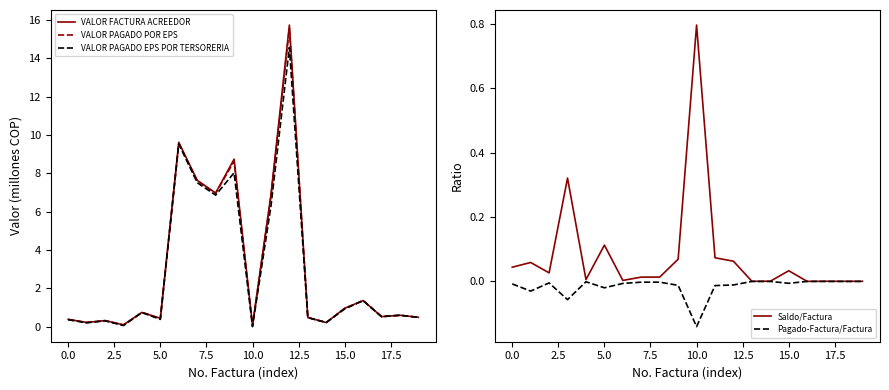

What is the average value of the VALOR FACTURA ACREEDOR series?

3.1